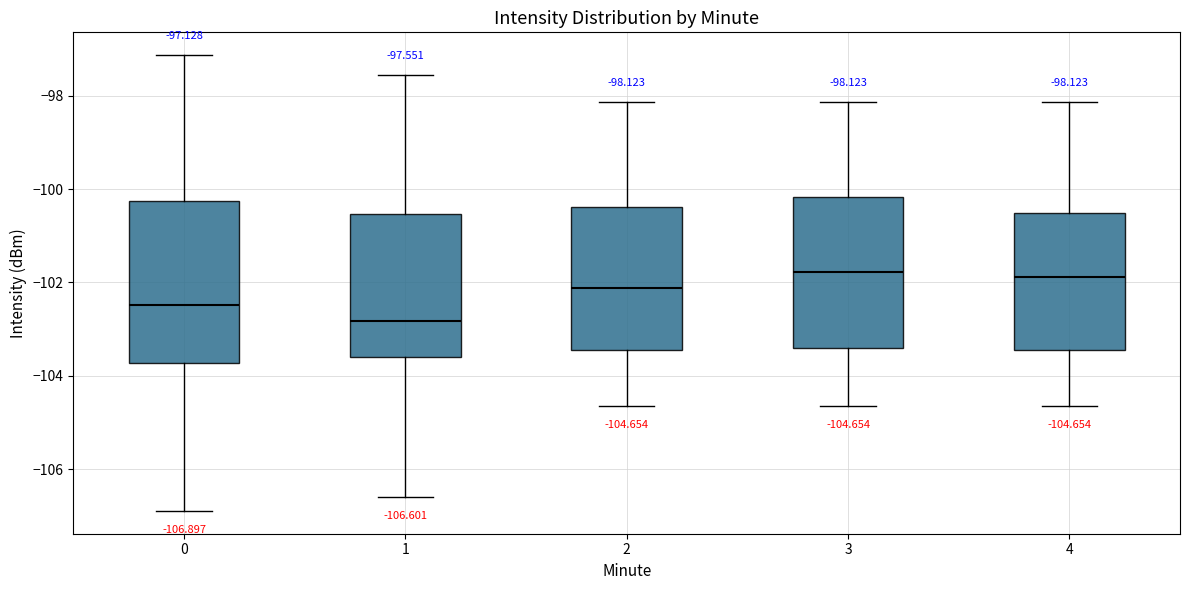

Which box is the tallest, from its lower edge to its upper edge?

0